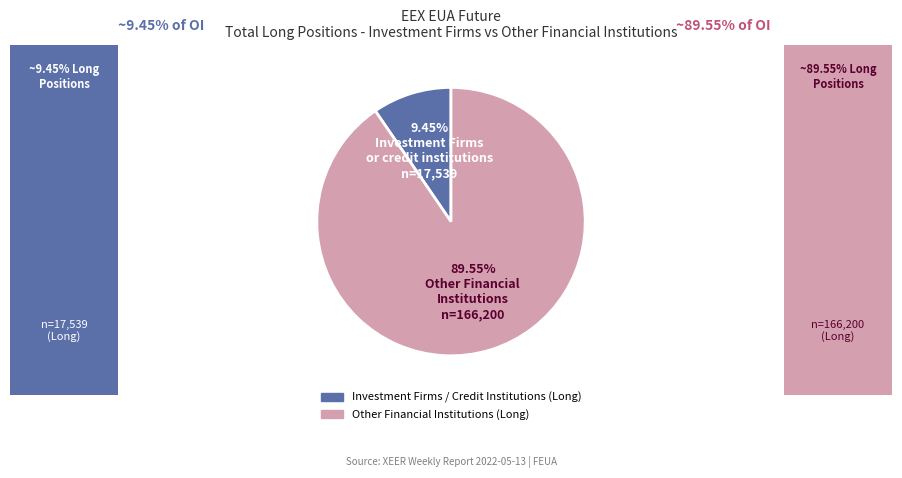

Which slice is the largest?

Other Financial Institutions